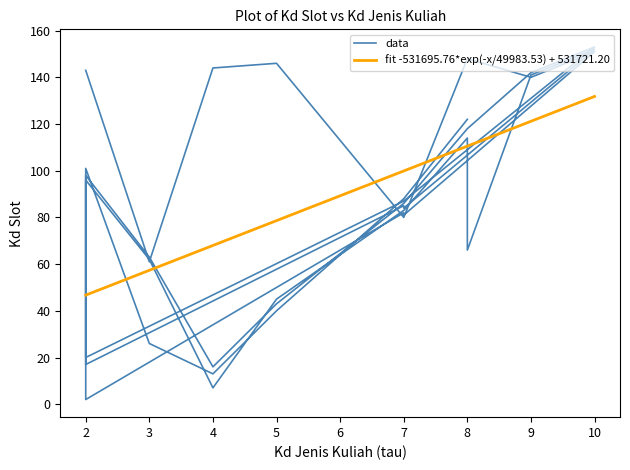

What is the sum of all values?

3464